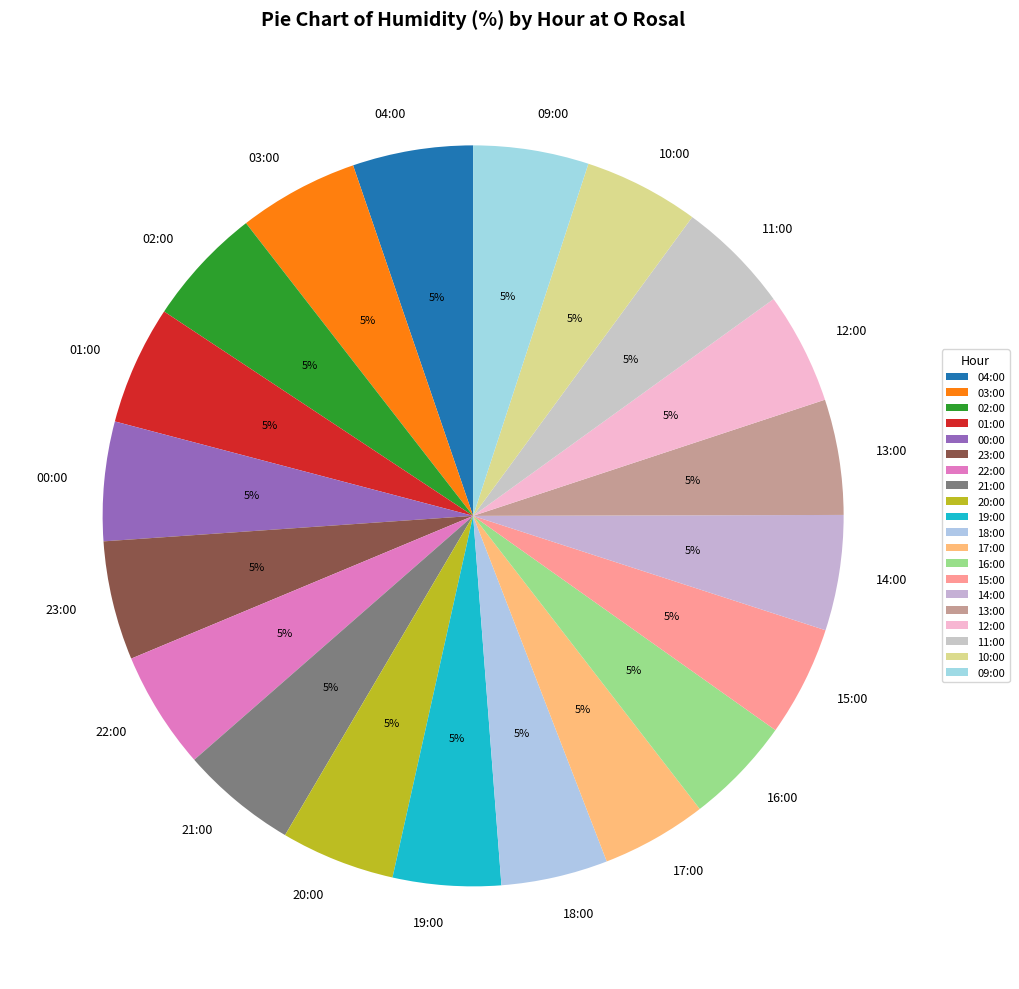

Do 03:00 and 10:00 together represent more than half of the pie?

No